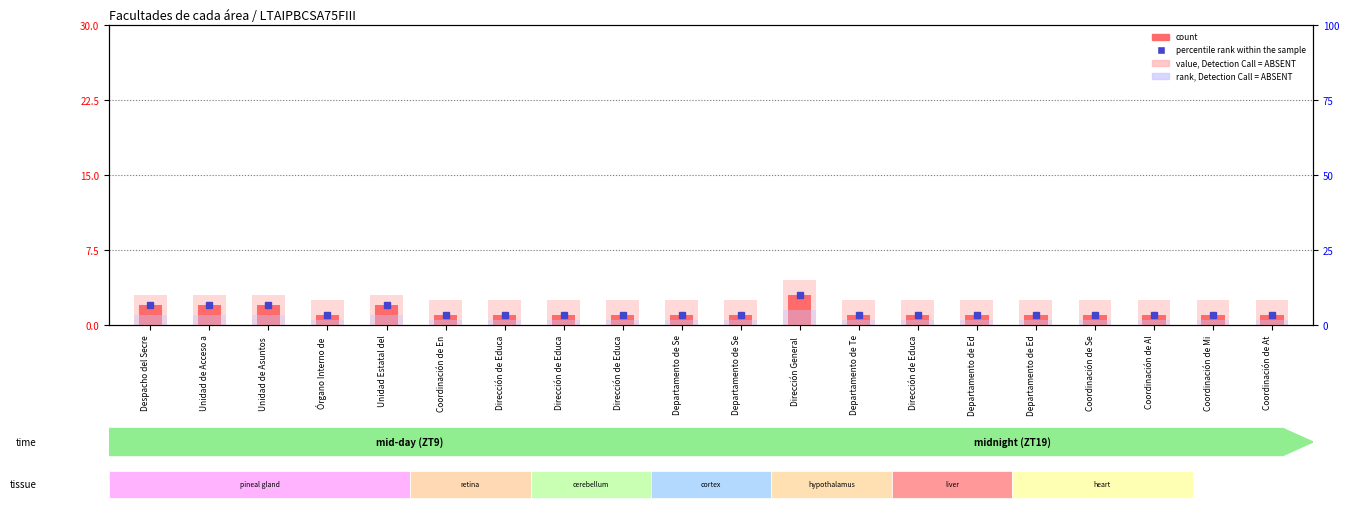

Between Coordinación de En and Departamento de Ed, which series saw the biggest shift?

count